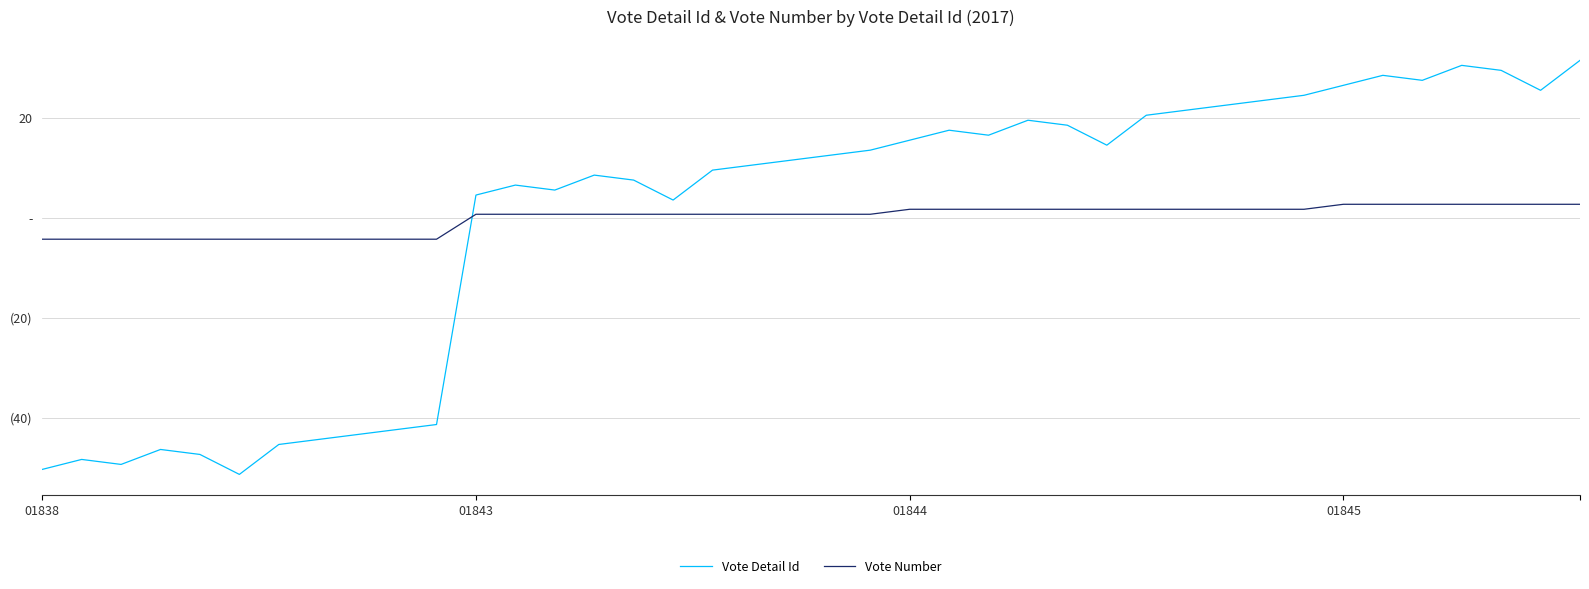

What are all the series names shown in the legend?

Vote Detail Id, Vote Number